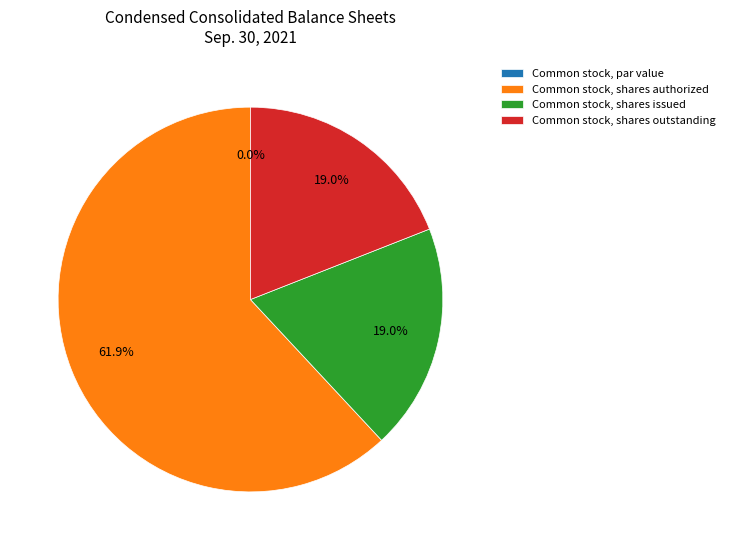

Is there any slice that represents more than half of the pie?

Yes